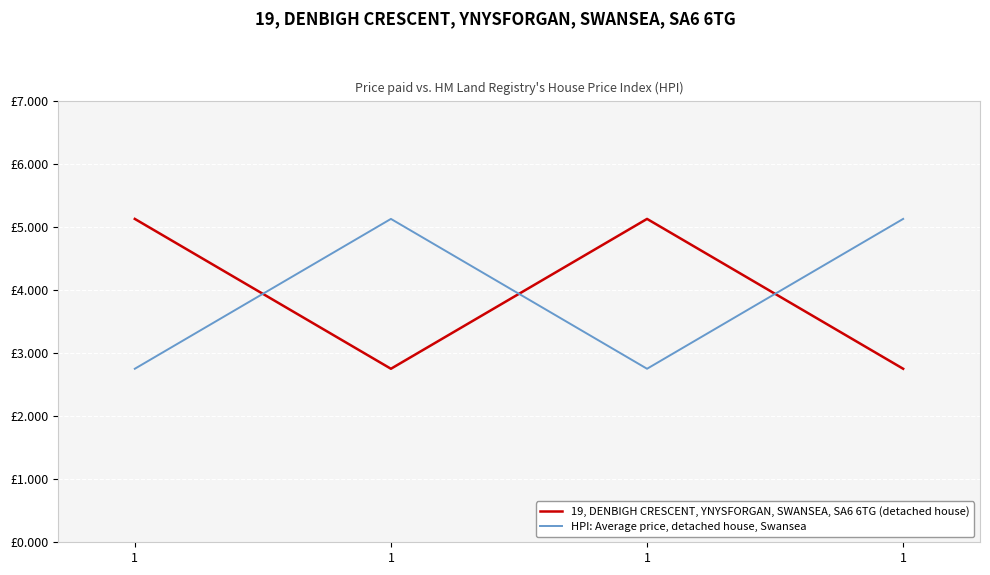

Between 1 and 1, which is larger?

1